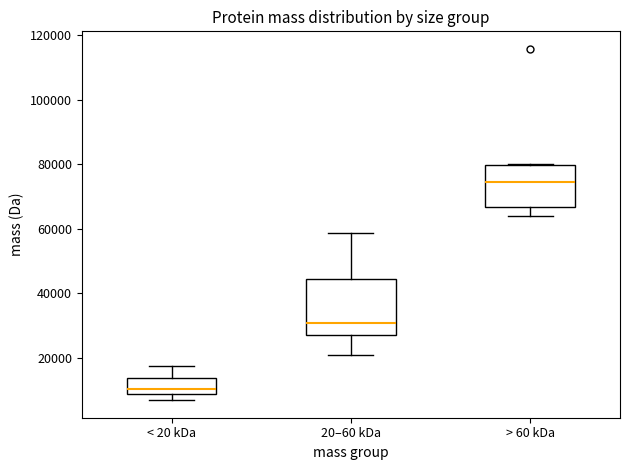

Comparing the boxes themselves (not the whiskers), which one is the tallest?

20–60 kDa